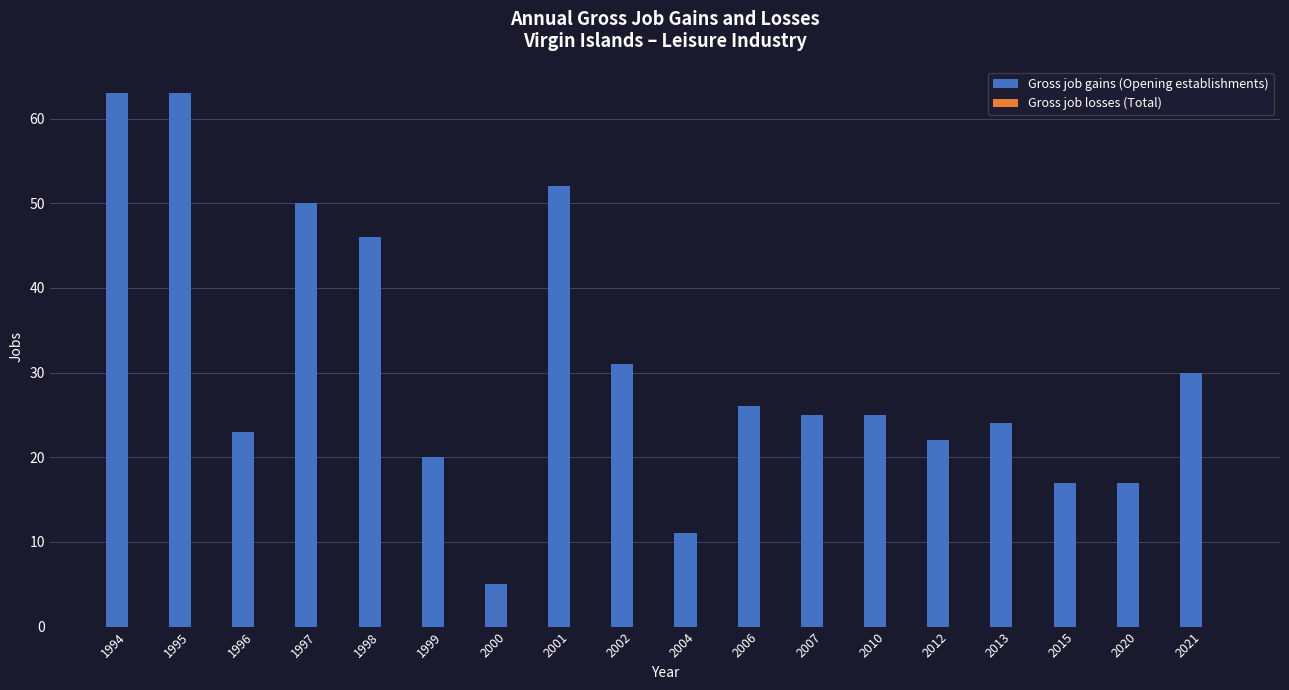

True or false: the data shows 7 at 2007.

False